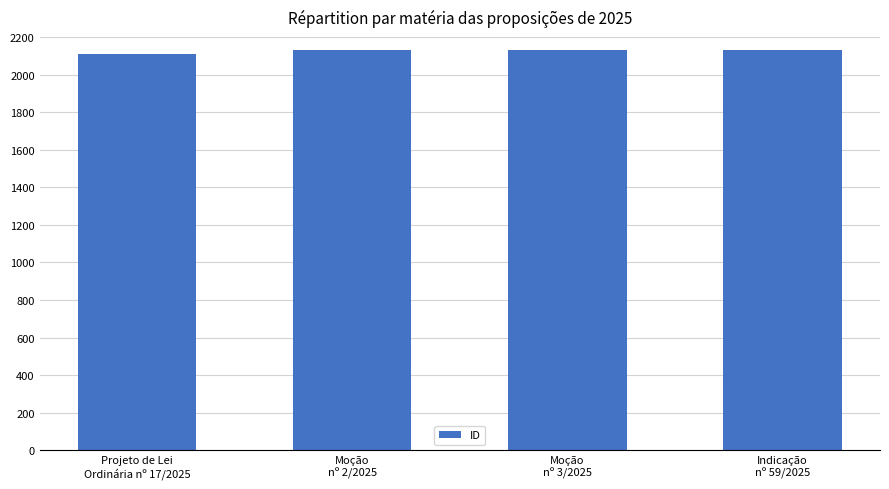

Read the value at Moção
nº 3/2025.

2129